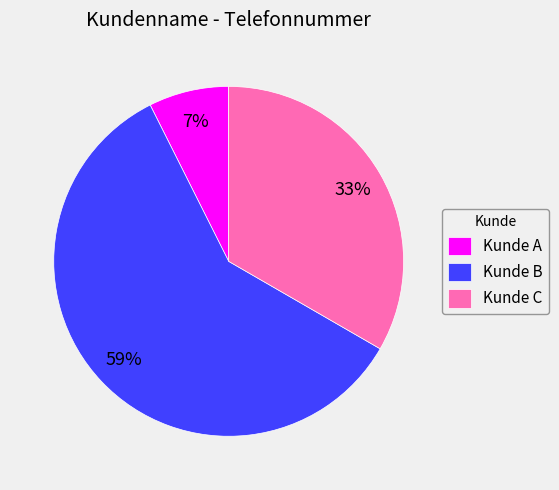

How many slices are in this pie chart?

3